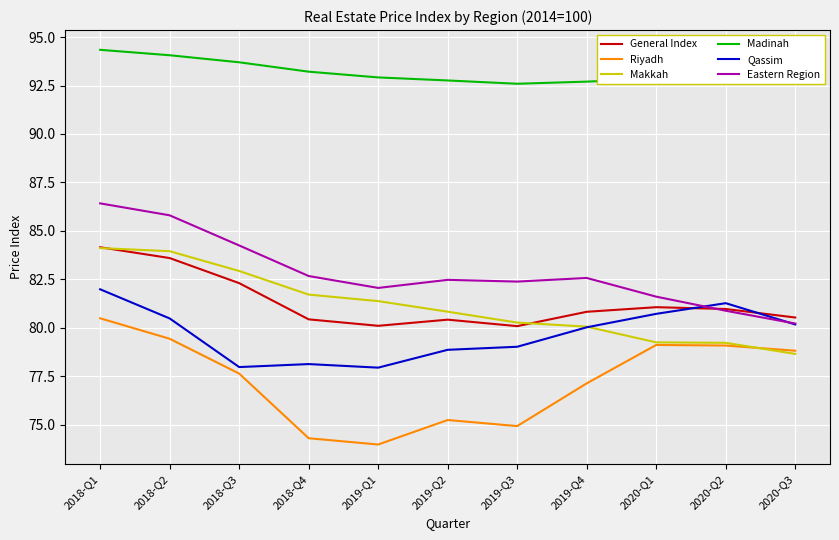

True or false: Makkah and Madinah cross at least once.

False